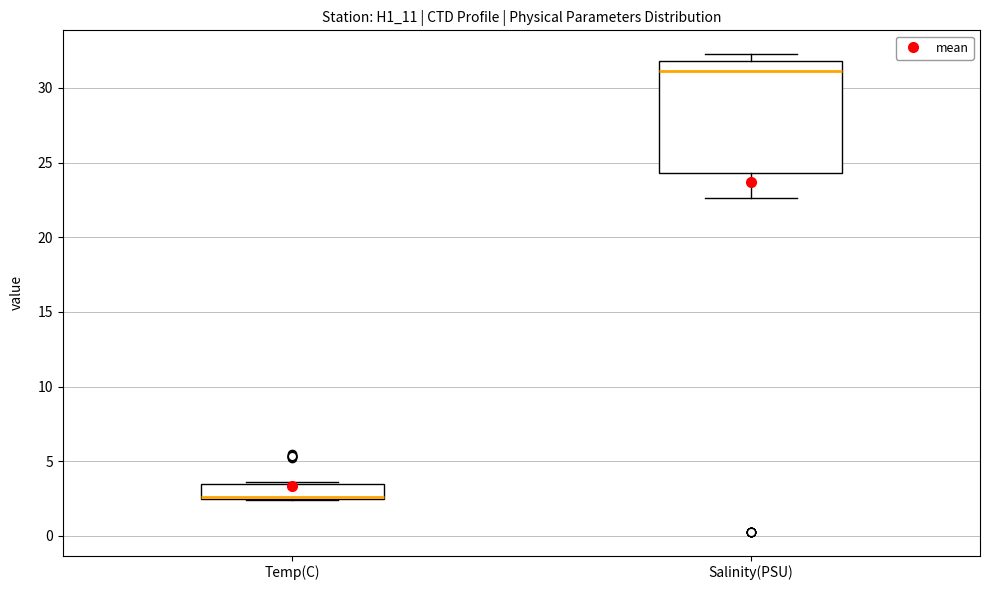

Reading left to right, read every box against the y-axis: the position of its median line, the range the box covers, and the ends of its whiskers. The values are not printed on the chart, so give them approximately, as read against the axis.

Temp(C): median 2.5 (drawn on the box's lower edge), box 2.5 to 3.5, whiskers 2.5 to 3.5
Salinity(PSU): median 31.0, box 24.5 to 32.0, whiskers 22.5 to 32.5